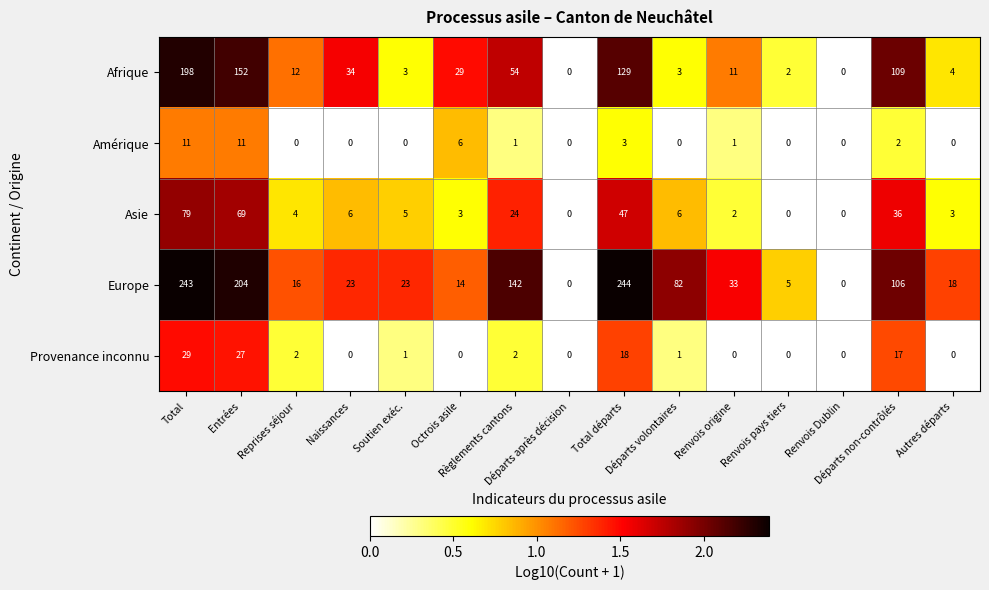

How many data points in Asie are less than 5?

7